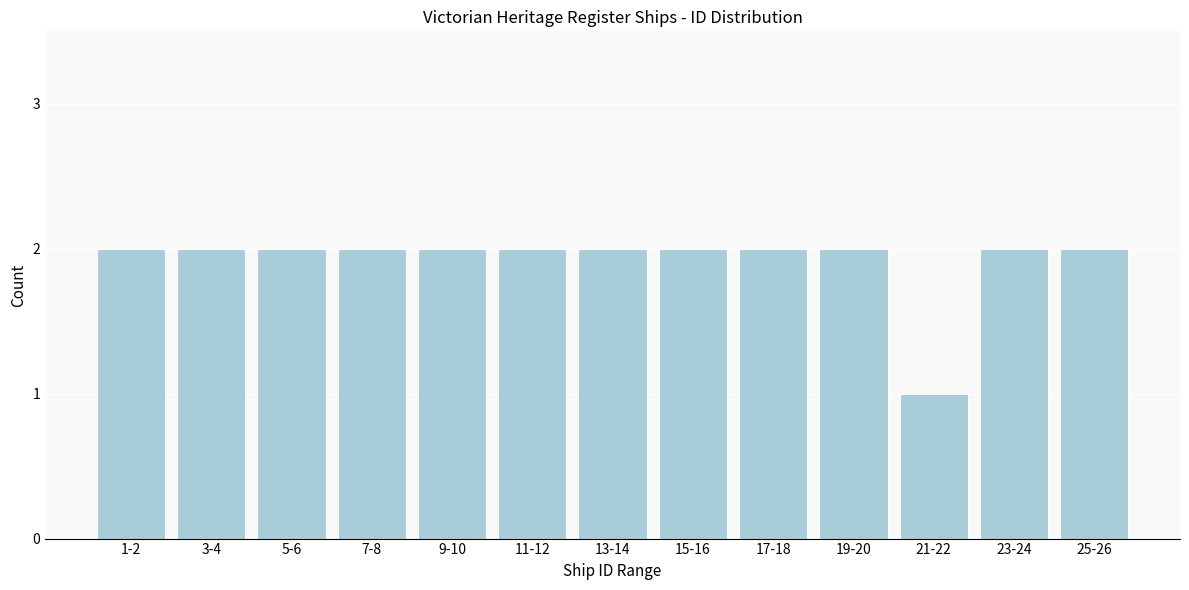

Reading right to left, what are all the values shown in this chart?

2	2	1	2	2	2	2	2	2	2	2	2	2